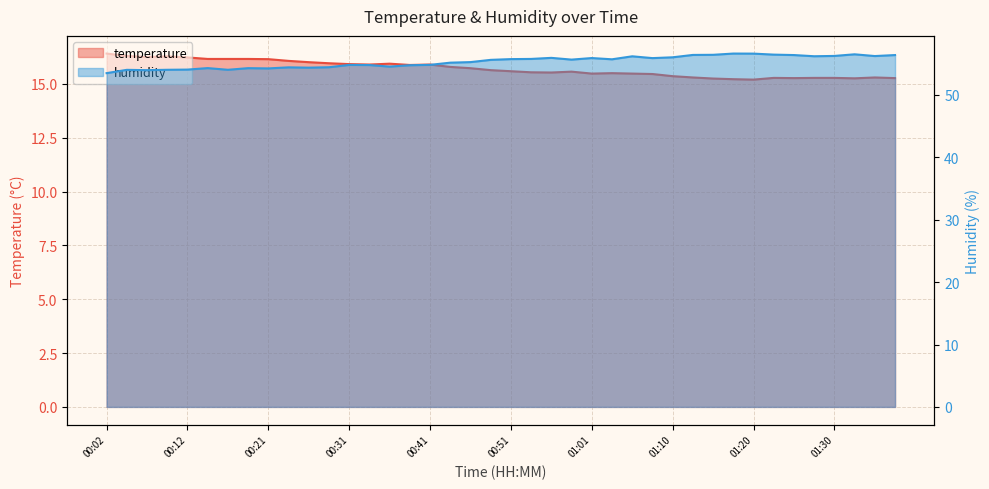

What is the difference between the second highest and minimum values in the temperature series?

1.1